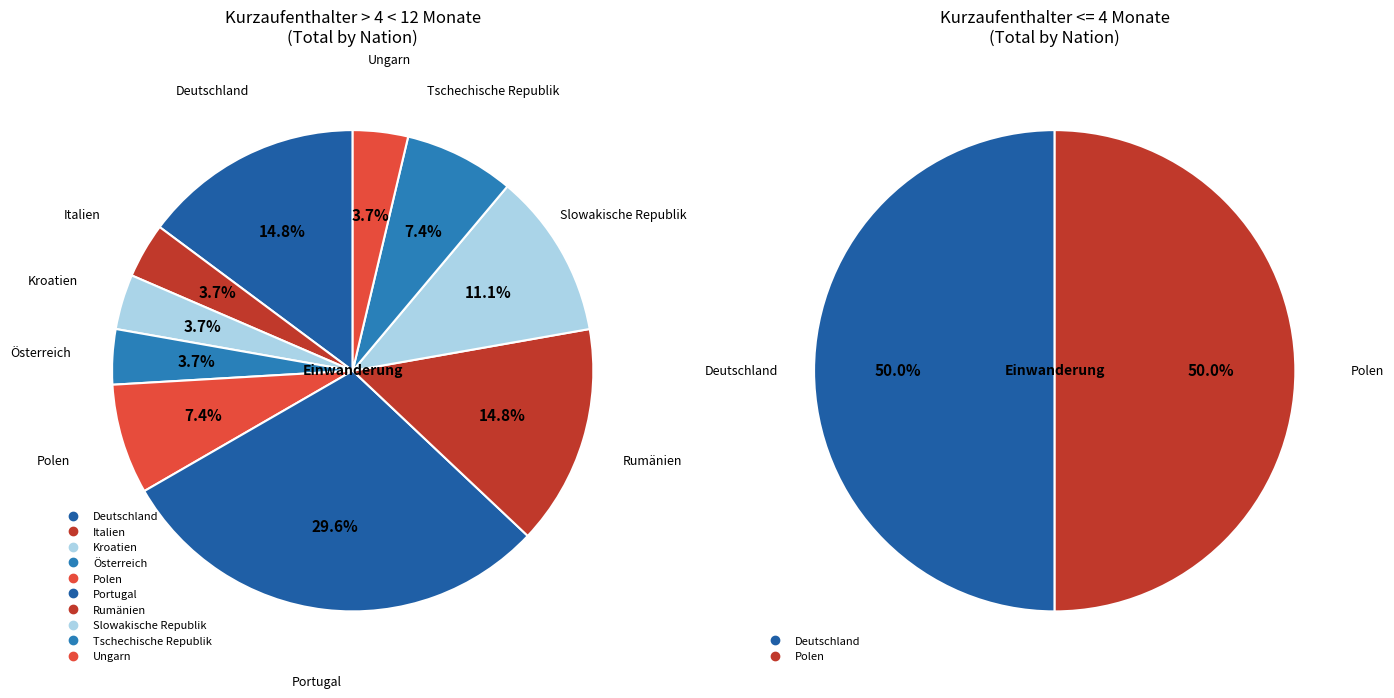

What is the difference between the highest and lowest values at Polen?

2